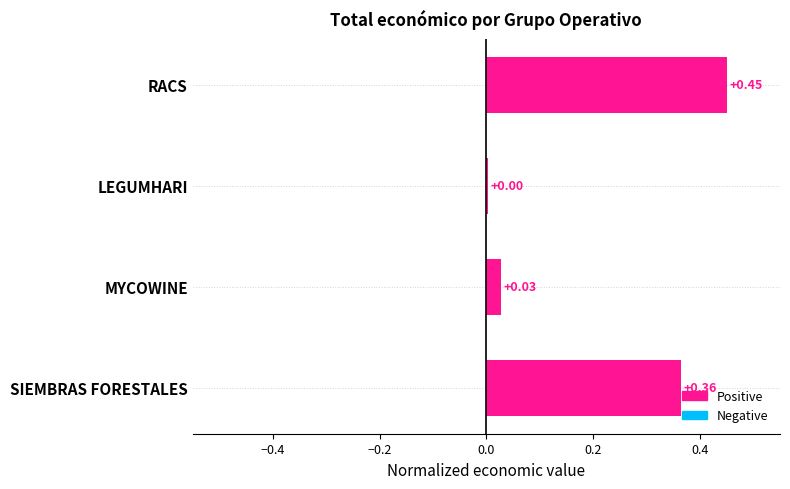

What is the sum of the values at SIEMBRAS FORESTALES and LEGUMHARI?

0.4